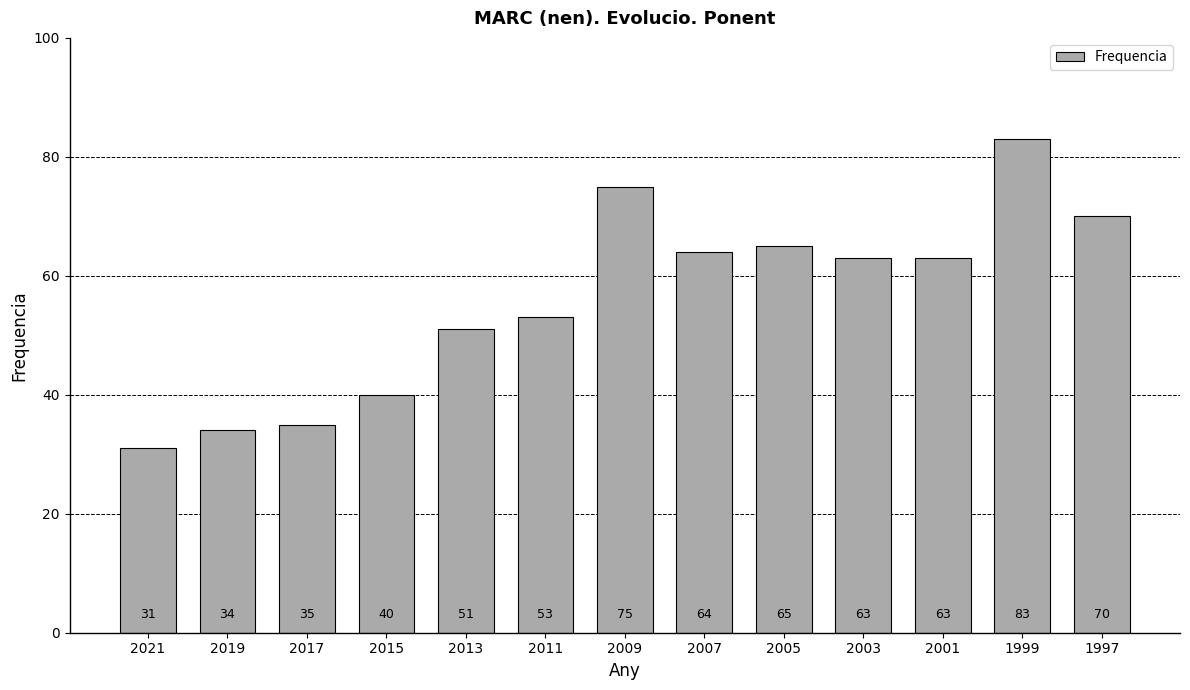

What is the average value?

56